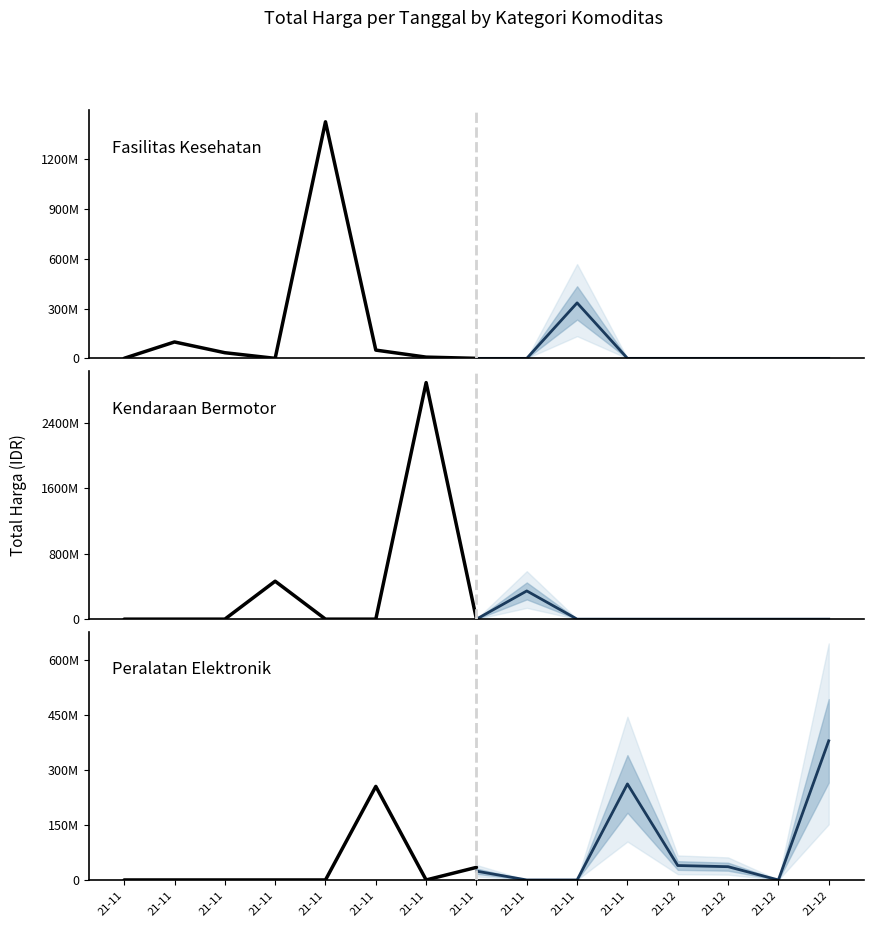

What is the highest value of the Kendaraan Bermotor (projected) series?

345100000.0